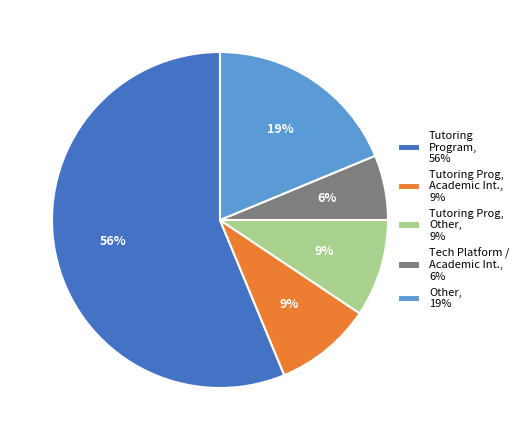

Which category has the smallest portion of the pie?

Tech Platform / Academic Int., 6%